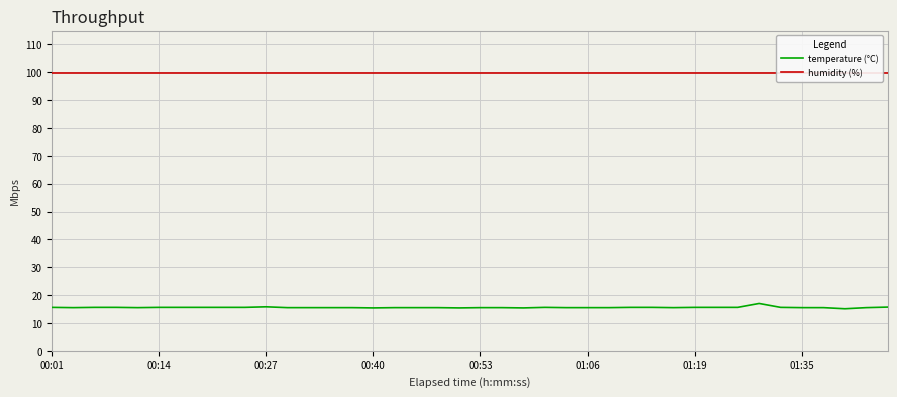

List the series in order of their peak value, lowest first.

temperature (°C), humidity (%)